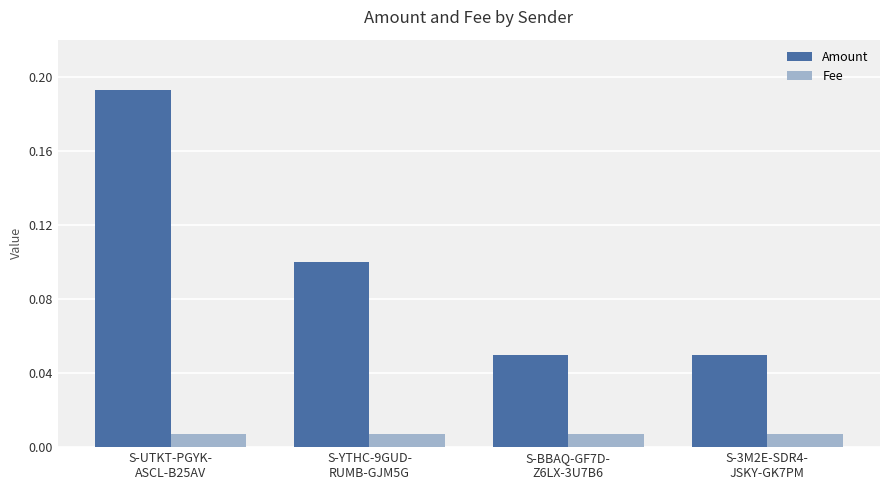

What is the label of the 1st bar from the right?

S-3M2E-SDR4-
JSKY-GK7PM